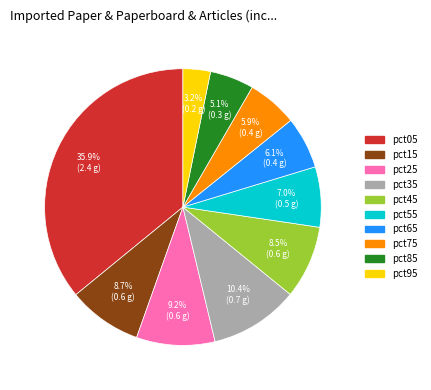

Is the sum of pct55 and pct75 greater than half?

No